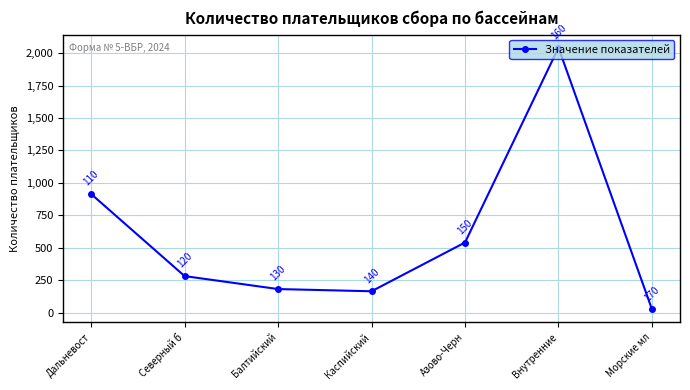

What is the difference between the maximum and minimum values?

2017